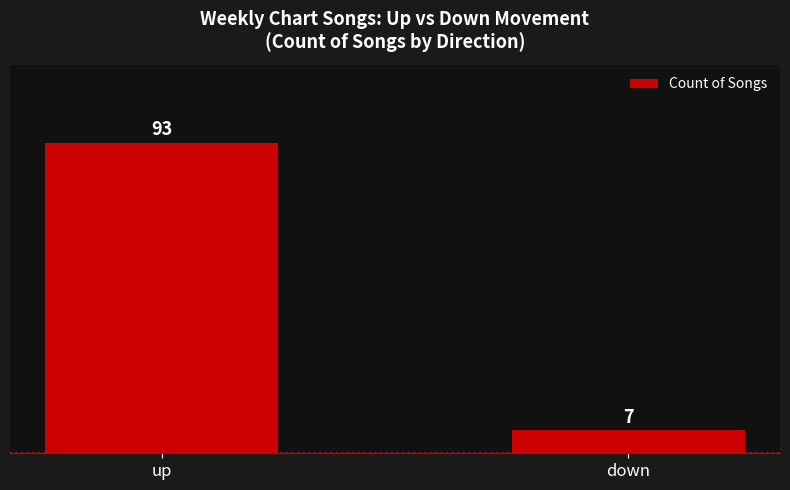

How many data points are less than 93?

1